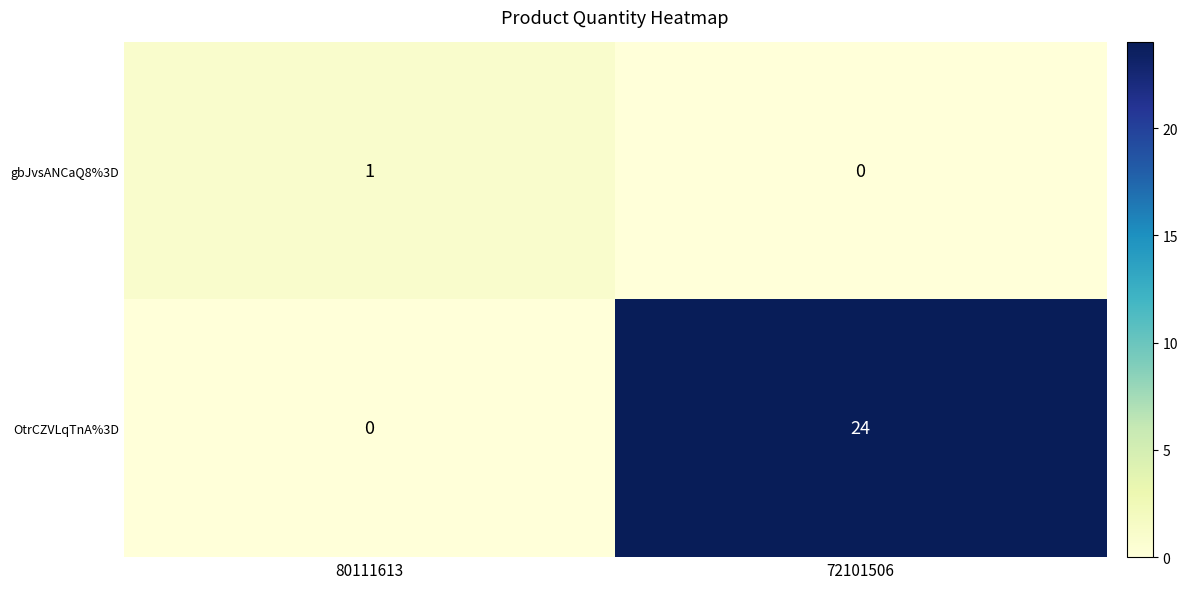

Rank the series at 72101506 from lowest to highest value.

gbJvsANCaQ8%3D, OtrCZVLqTnA%3D